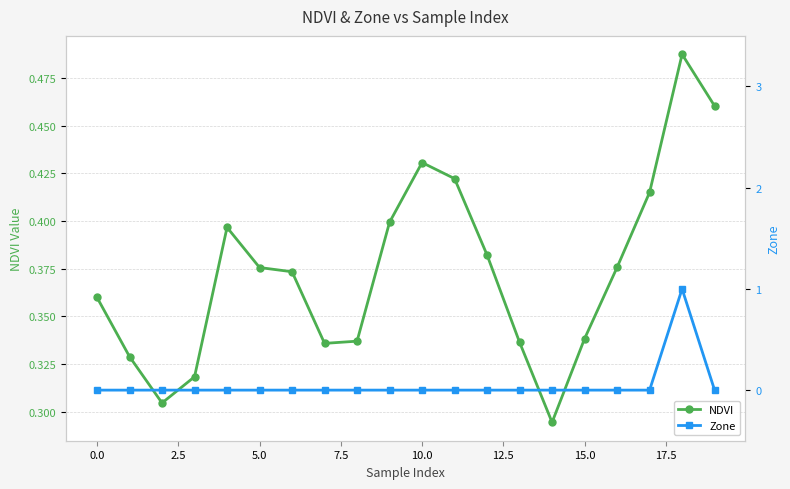

What is the label of the 1st point from the right?

19